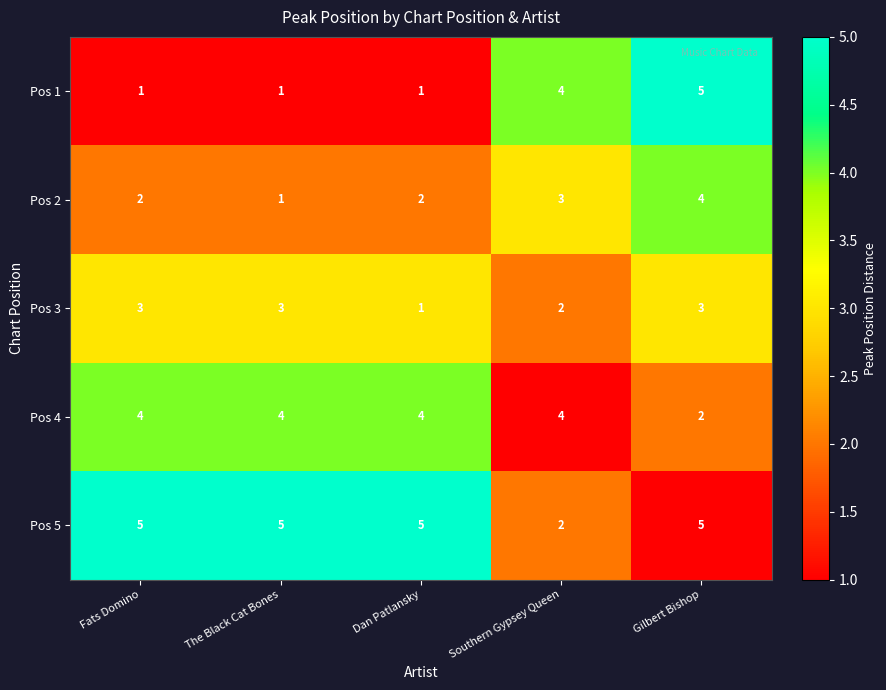

Reading right to left, what are all the values shown in this chart?

Pos 1: Gilbert Bishop=5	Southern Gypsey Queen=4	Dan Patlansky=1	The Black Cat Bones=1	Fats Domino=1
Pos 2: Gilbert Bishop=4	Southern Gypsey Queen=3	Dan Patlansky=2	The Black Cat Bones=1	Fats Domino=2
Pos 3: Gilbert Bishop=3	Southern Gypsey Queen=2	Dan Patlansky=1	The Black Cat Bones=3	Fats Domino=3
Pos 4: Gilbert Bishop=2	Southern Gypsey Queen=4	Dan Patlansky=4	The Black Cat Bones=4	Fats Domino=4
Pos 5: Gilbert Bishop=5	Southern Gypsey Queen=2	Dan Patlansky=5	The Black Cat Bones=5	Fats Domino=5